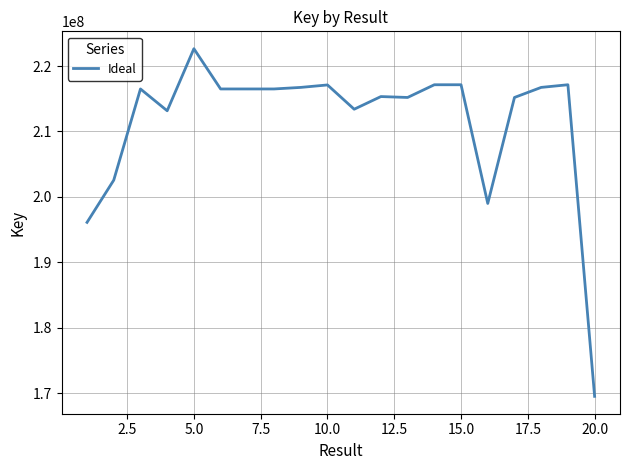

What is the minimum value shown in the chart?

169542648